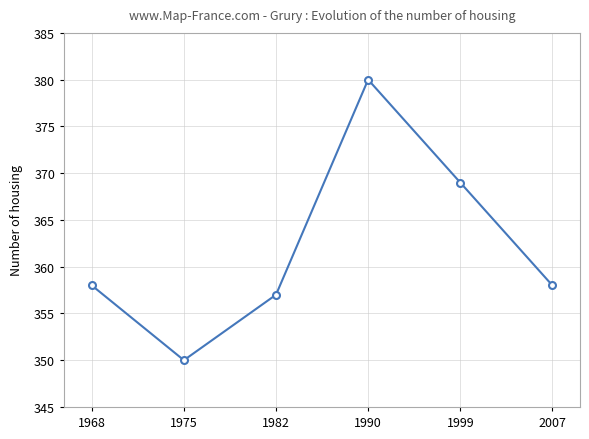

How many points are higher than both their immediate neighbors (excluding endpoints)?

1